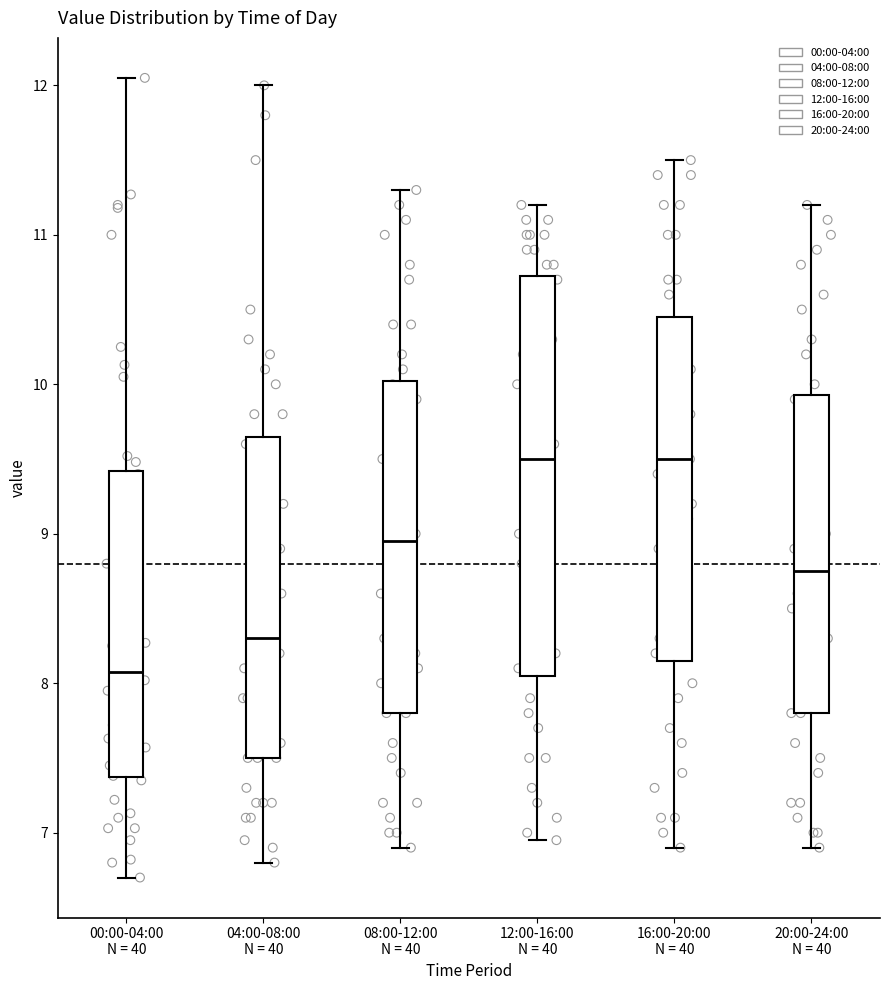

Which box has the lowest median line?

00:00-04:00 N = 40